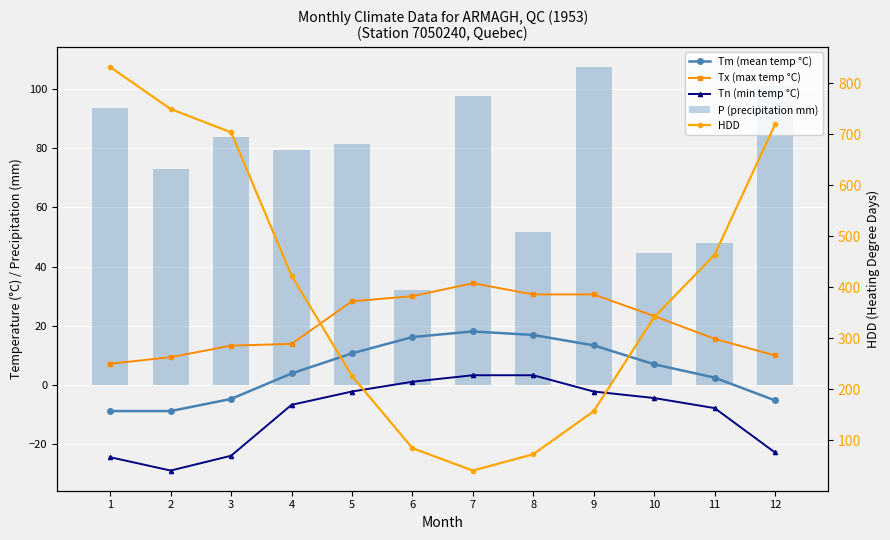

How many series are shown in this chart?

5